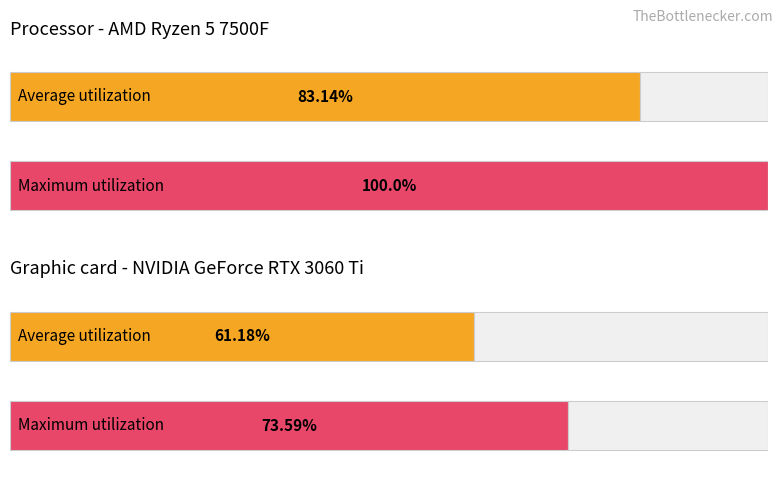

Are the bars grouped side by side (vs. stacked)?

Yes